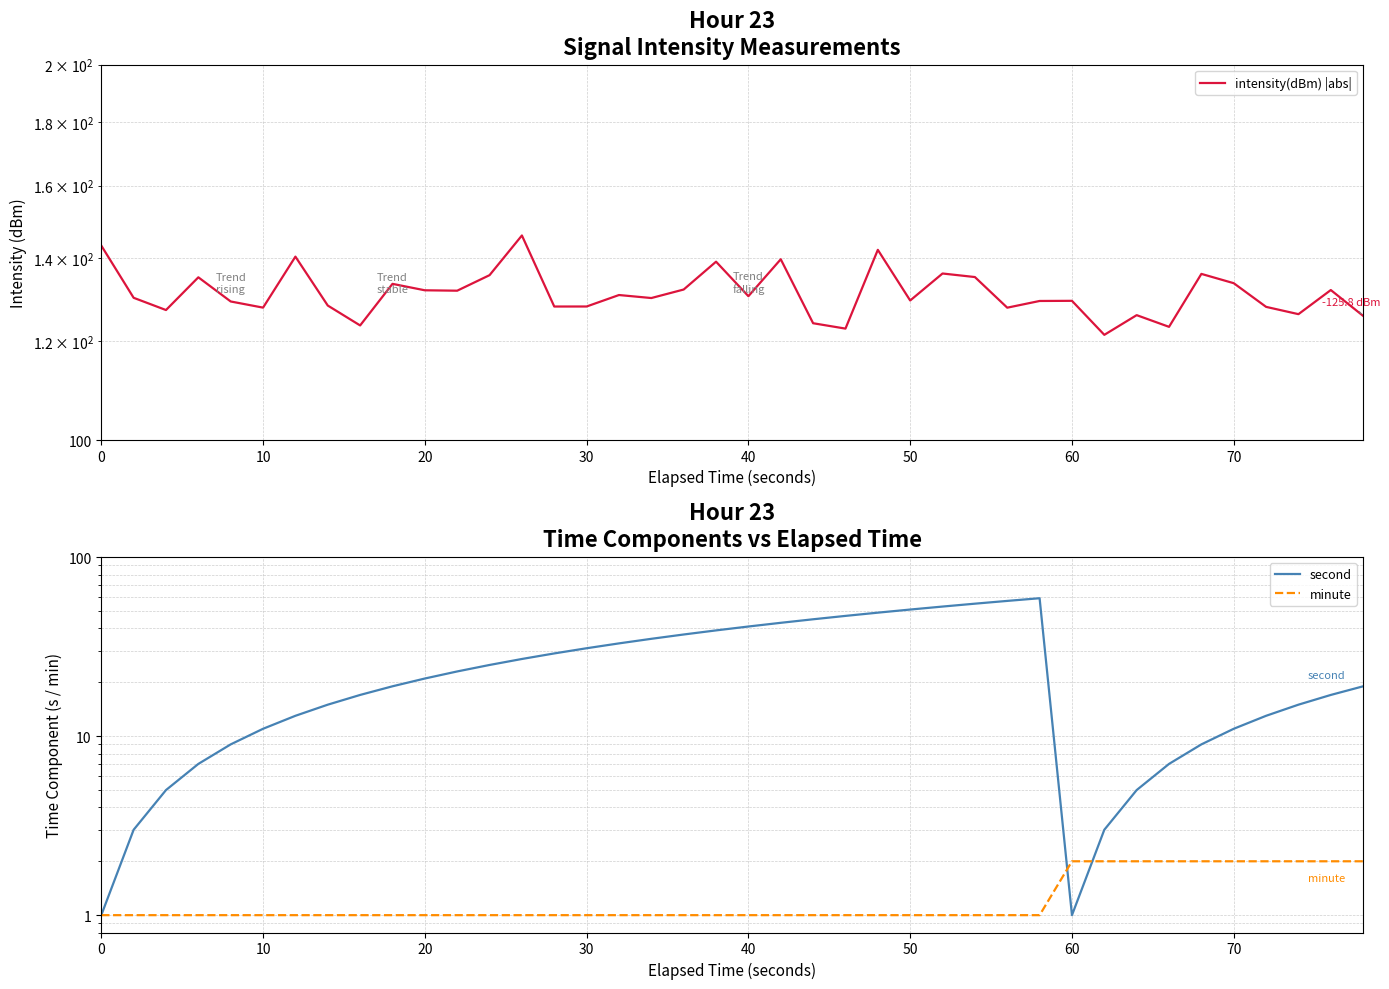

What is the difference between the maximum and minimum values in the second series?

58.0